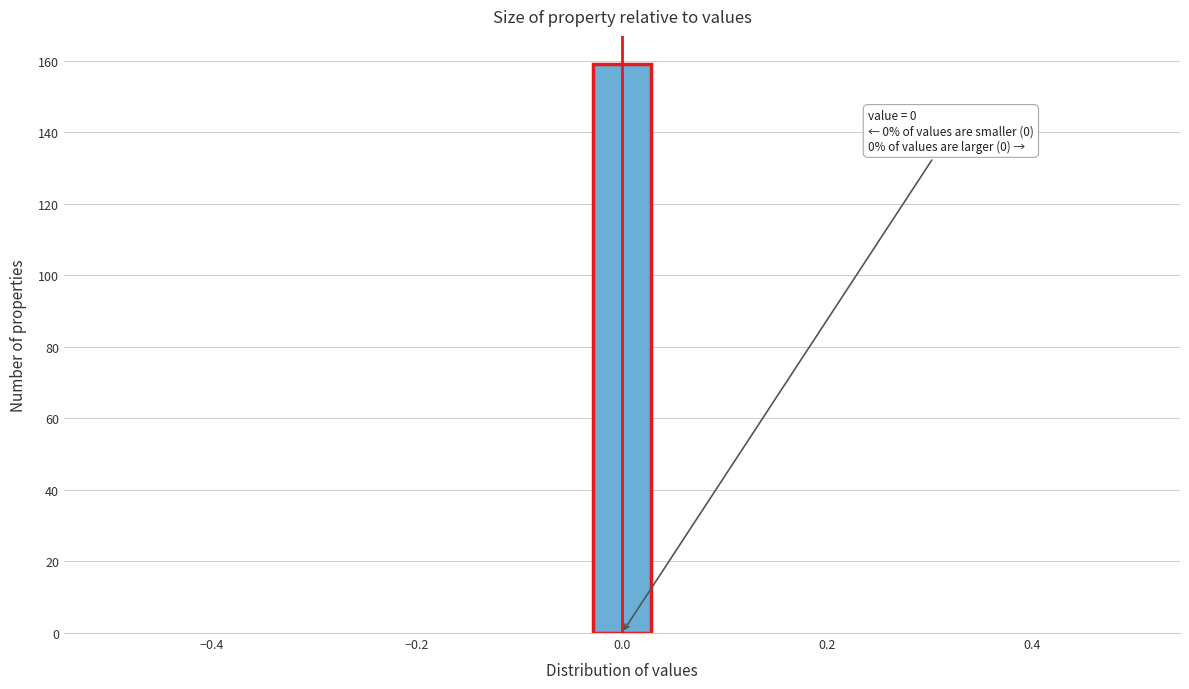

Around what value on the x-axis is the tallest bar? Give the approximate position of its centre, as read against the axis.

0.00